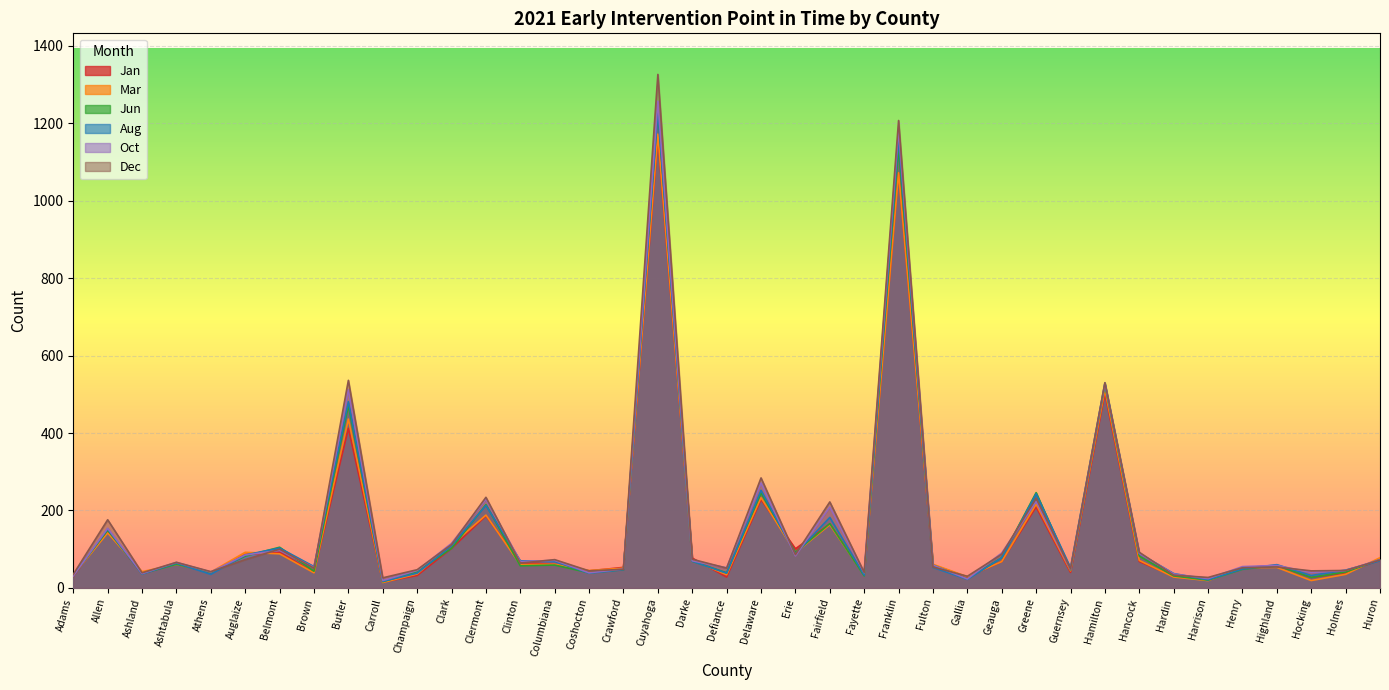

The Mar series shows 92 at Geauga. True or false?

False